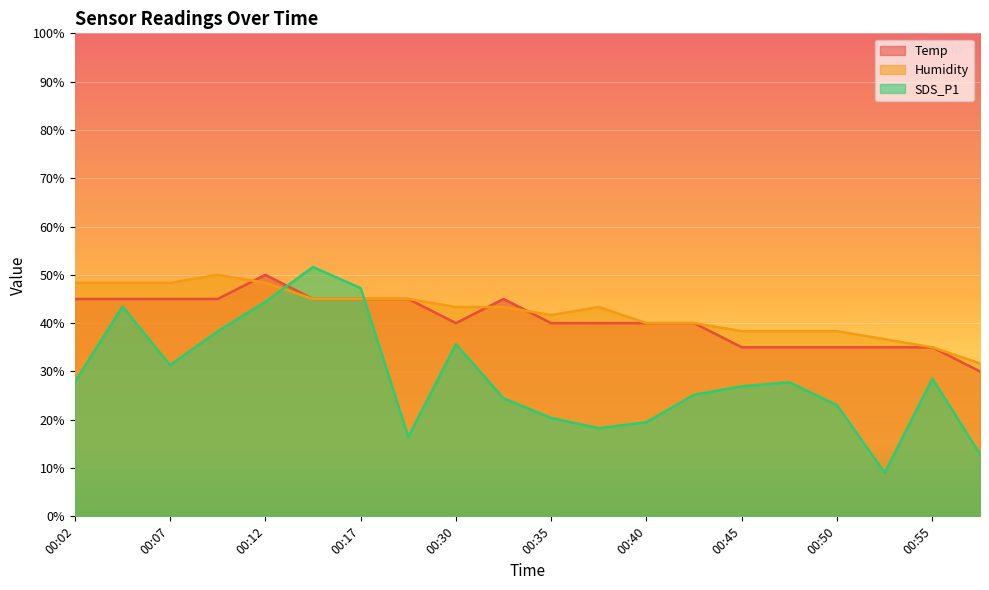

Is it true that Temp equals 30.0 at 00:57?

True